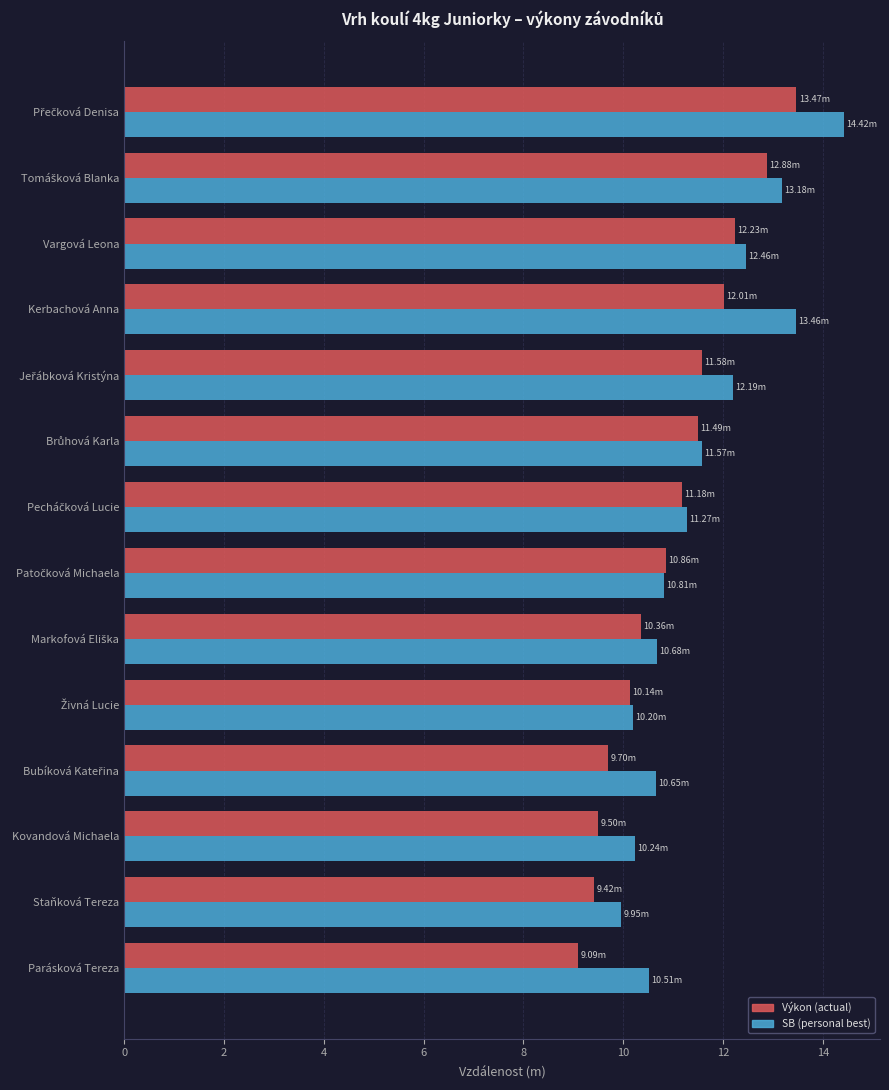

Which series has the largest total across all categories?

SB (personal best)